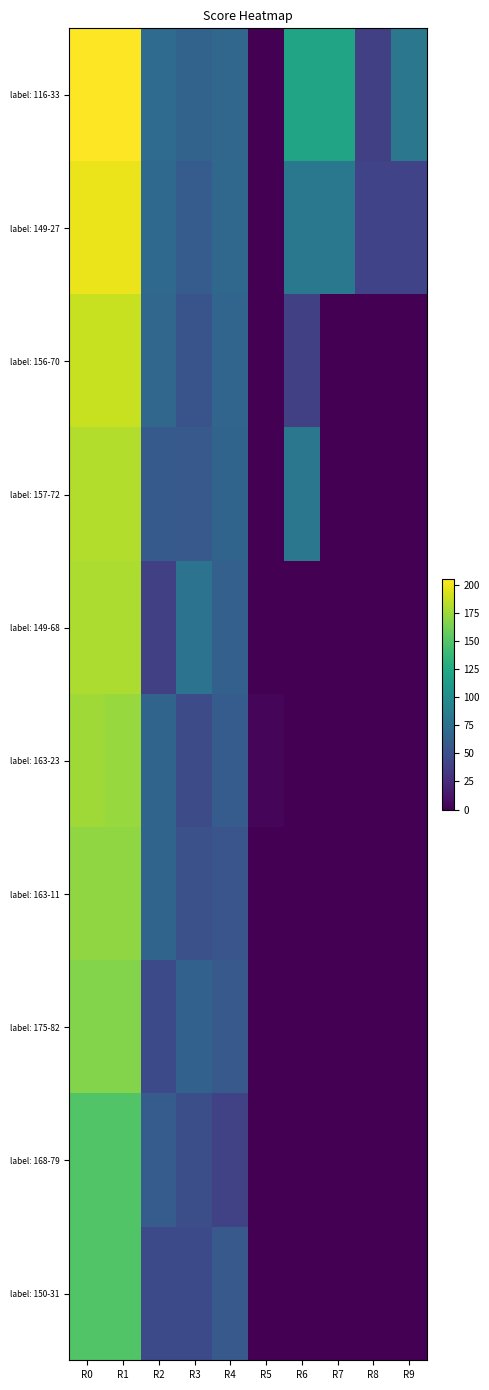

Reading left to right, transcribe all the data shown in this chart.

label: 116-33: R0=205	R1=205	R2=72	R3=65	R4=68	R5=0	R6=120	R7=120	R8=39	R9=81
label: 149-27: R0=199	R1=199	R2=70	R3=60	R4=69	R5=0	R6=82	R7=82	R8=41	R9=41
label: 156-70: R0=188	R1=188	R2=68	R3=53	R4=67	R5=0	R6=39	R7=0	R8=0	R9=0
label: 157-72: R0=181	R1=181	R2=58	R3=57	R4=66	R5=0	R6=81	R7=0	R8=0	R9=0
label: 149-68: R0=180	R1=180	R2=39	R3=78	R4=63	R5=0	R6=0	R7=0	R8=0	R9=0
label: 163-23: R0=176	R1=173	R2=66	R3=47	R4=60	R5=3	R6=0	R7=0	R8=0	R9=0
label: 163-11: R0=171	R1=171	R2=66	R3=51	R4=54	R5=0	R6=0	R7=0	R8=0	R9=0
label: 175-82: R0=167	R1=167	R2=46	R3=64	R4=57	R5=0	R6=0	R7=0	R8=0	R9=0
label: 168-79: R0=149	R1=149	R2=60	R3=49	R4=40	R5=0	R6=0	R7=0	R8=0	R9=0
label: 150-31: R0=149	R1=149	R2=46	R3=46	R4=57	R5=0	R6=0	R7=0	R8=0	R9=0